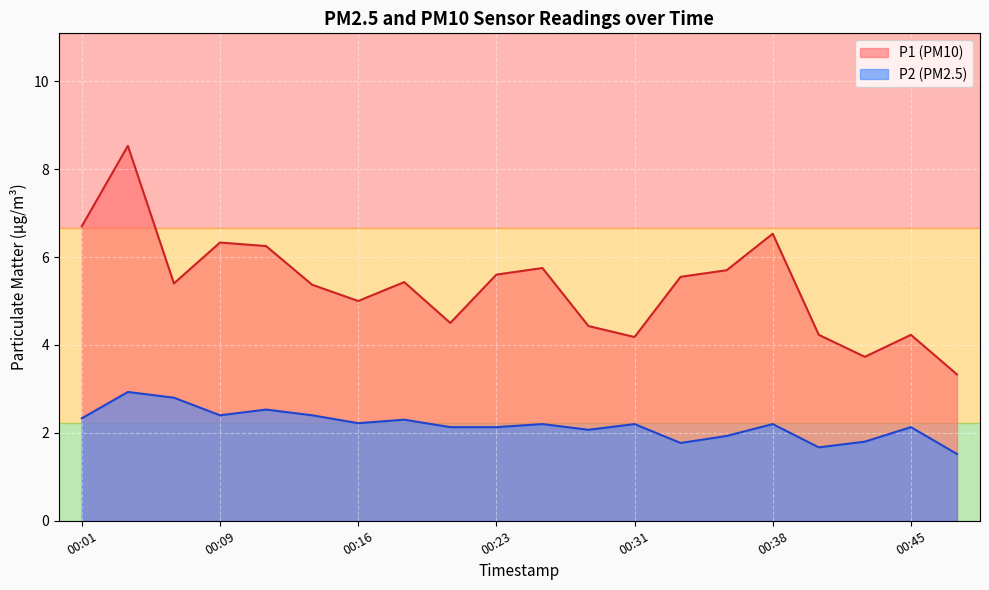

True or false: P1 (PM10) and P2 (PM2.5) intersect in this chart.

False